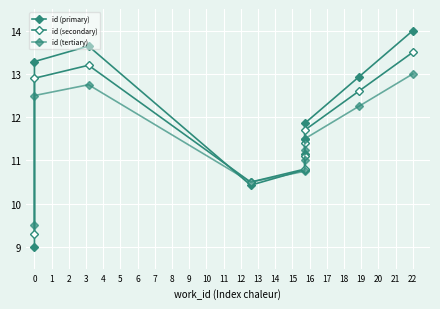

Count the number of categories in the chart.

10